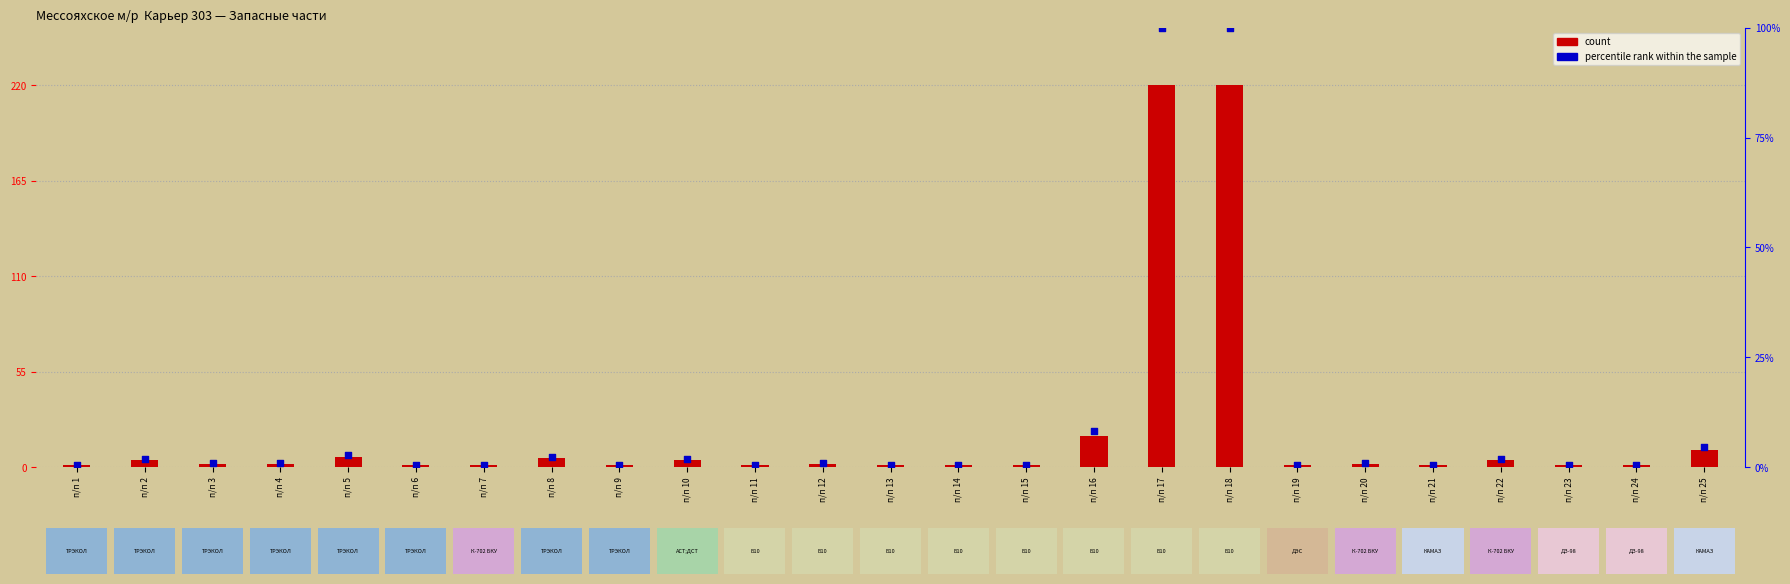

At which category is the sum across all series the highest?

п/п 17